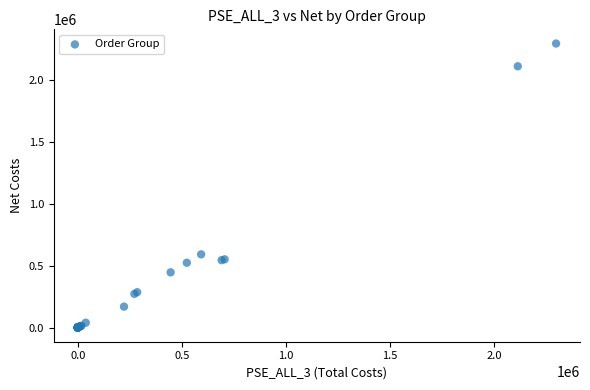

What Y value in the scatter plot is closest to 1149582?

592391.3